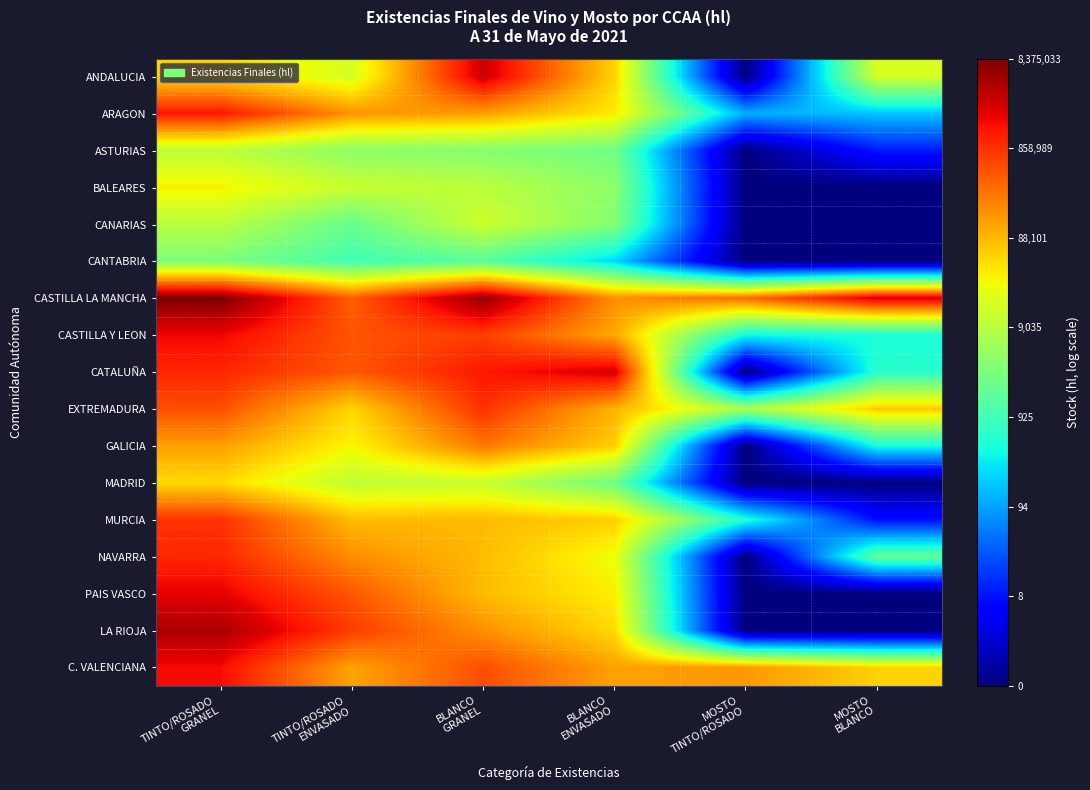

What is the total value across all series at BLANCO
ENVASADO?

174.0